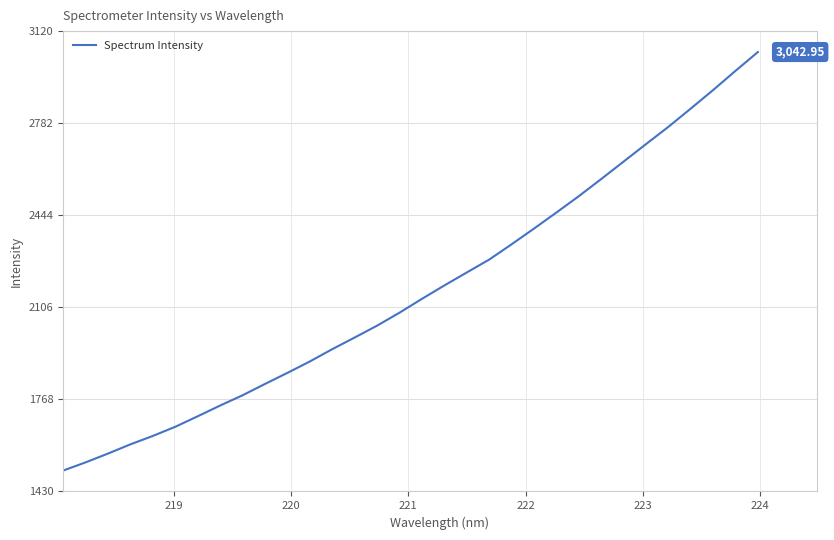

What is the difference between the maximum and minimum values?

1536.1